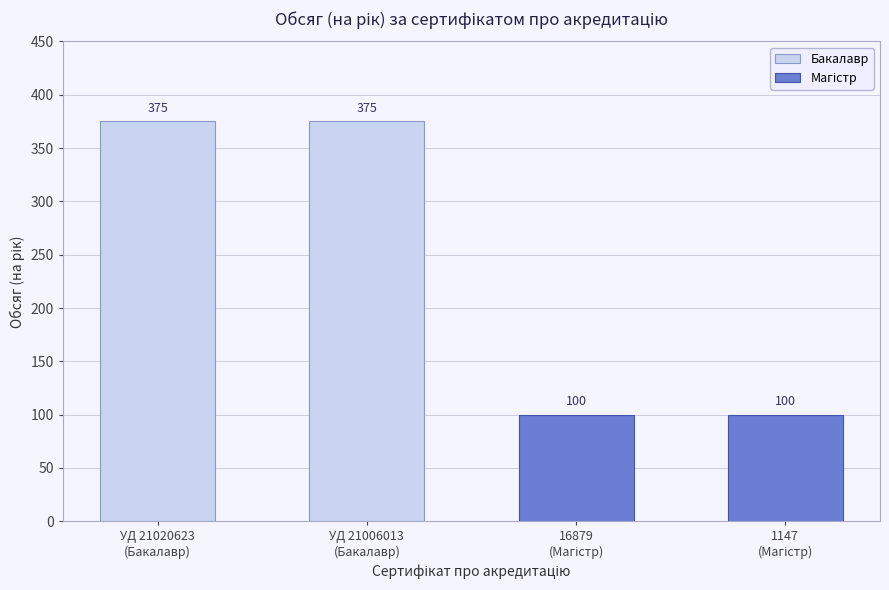

Which series changed the most between УД 21020623
(Бакалавр) and УД 21006013
(Бакалавр)?

Бакалавр